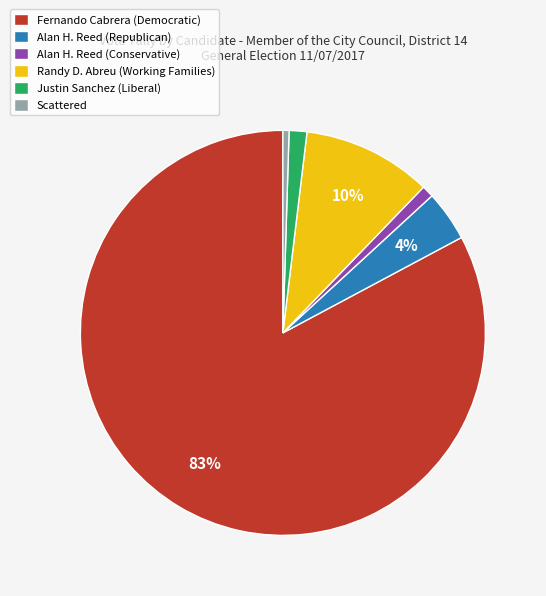

Combined, do Scattered and Justin Sanchez (Liberal) account for over 50%?

No